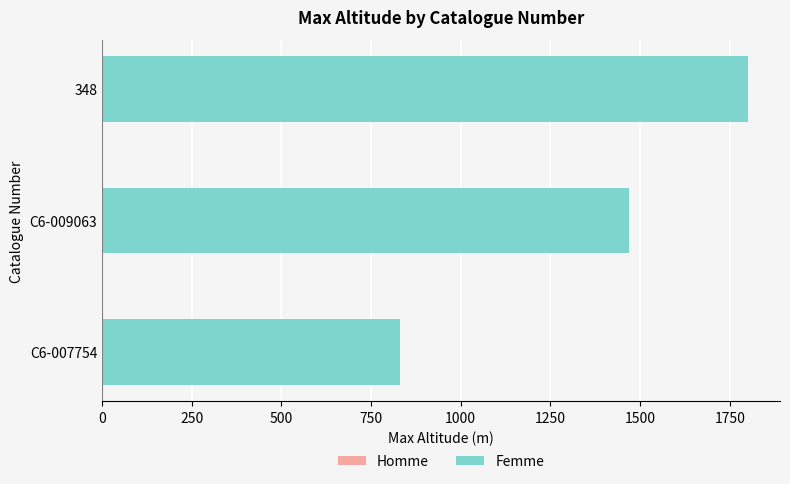

What is the approximate value at C6-007754, to the nearest 50?

850